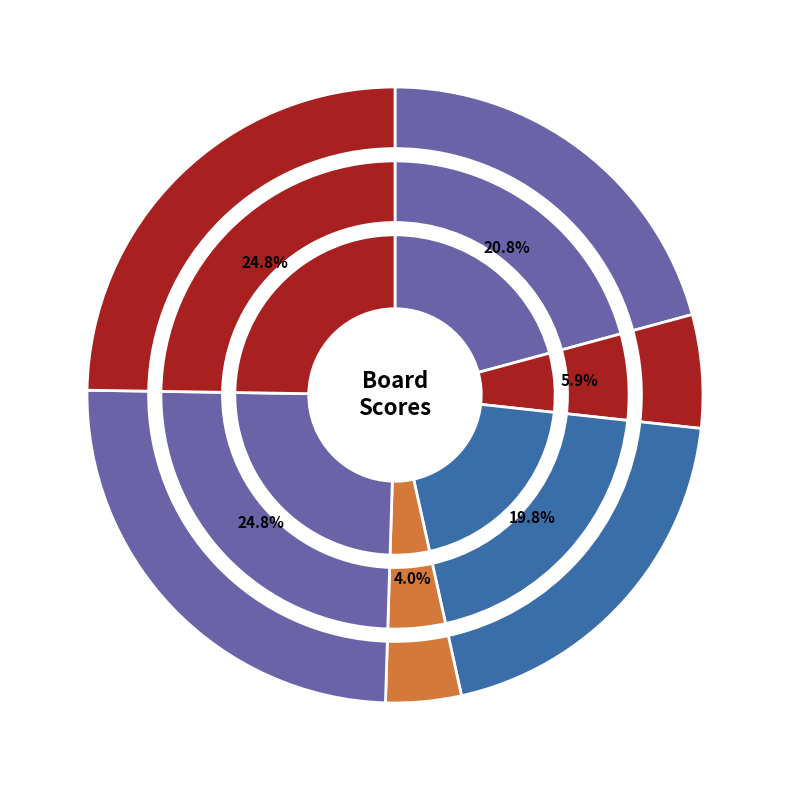

Count the number of slices in the pie.

6